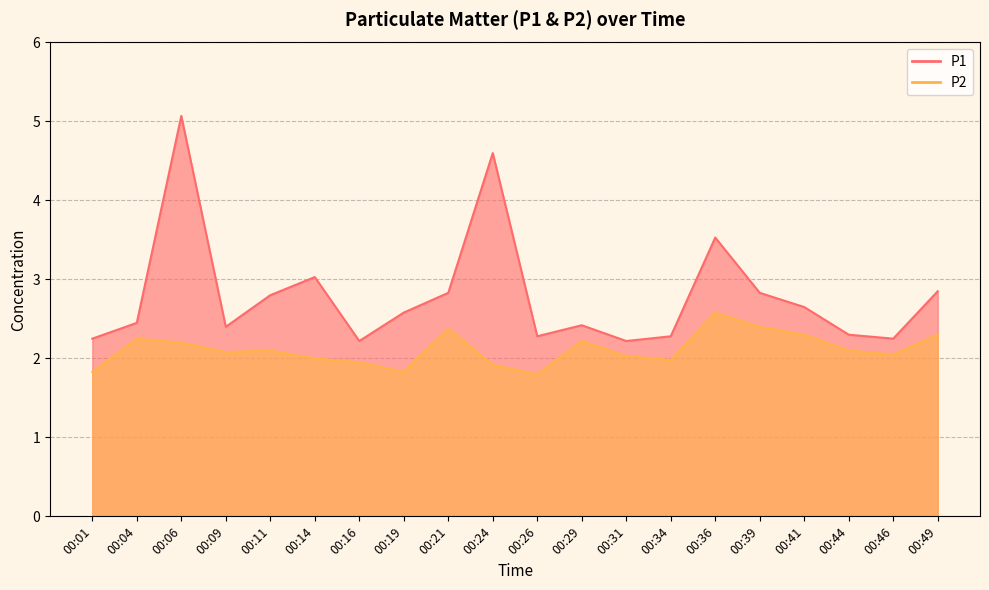

In P1, how many points are higher than both neighbors (excluding endpoints)?

5